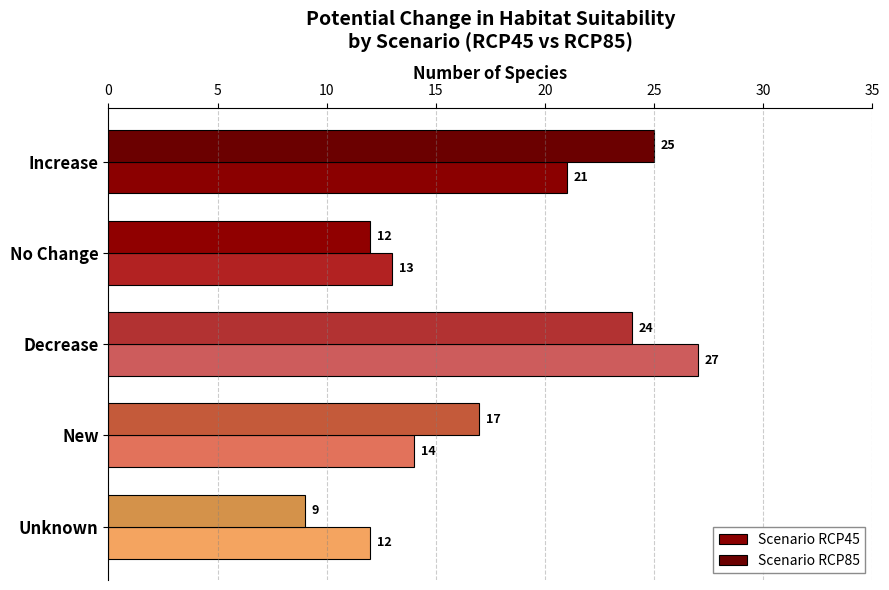

How many values in the Scenario RCP45 series are below 14?

2